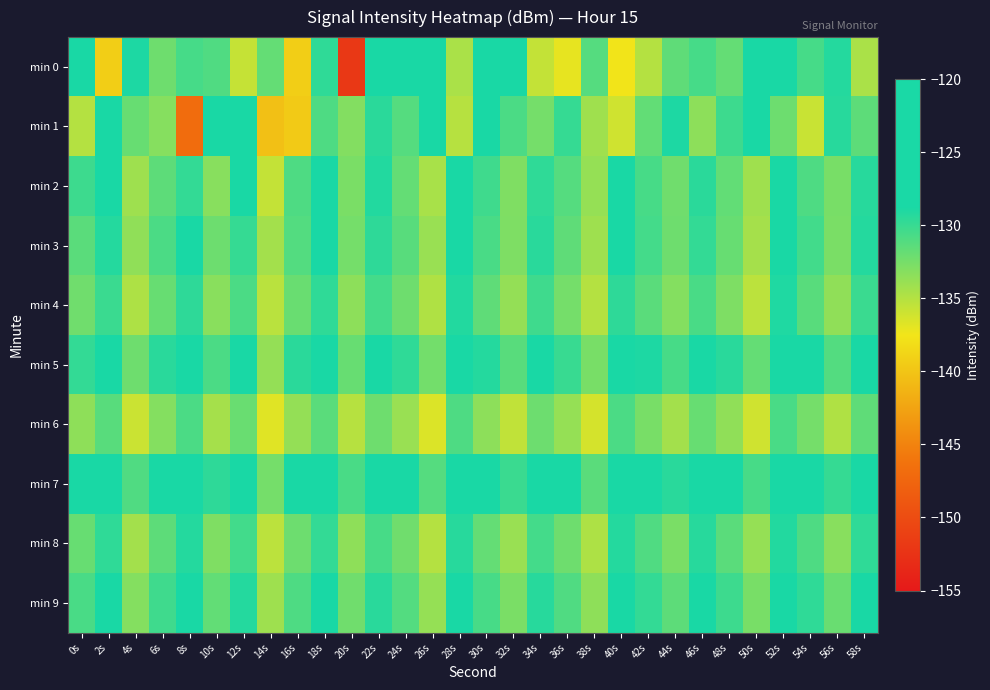

Reading right to left, what are all the values shown in this chart?

min 0: 58s=-134.6	56s=-129.2	54s=-130.5	52s=-124.5	50s=-128.1	48s=-131.8	46s=-130.6	44s=-131.6	42s=-135.0	40s=-137.6	38s=-131.2	36s=-137.0	34s=-135.6	32s=-127.4	30s=-124.5	28s=-134.6	26s=-127.1	24s=-127.6	22s=-128.4	20s=-151.9	18s=-129.7	16s=-139.2	14s=-131.8	12s=-135.7	10s=-131.0	8s=-130.6	6s=-132.2	4s=-128.9	2s=-139.3	0s=-128.4
min 1: 58s=-131.5	56s=-129.3	54s=-135.8	52s=-132.1	50s=-127.6	48s=-130.2	46s=-133.4	44s=-128.9	42s=-131.7	40s=-136.1	38s=-134.2	36s=-129.9	34s=-132.5	32s=-130.8	30s=-127.3	28s=-135.1	26s=-128.7	24s=-131.2	22s=-129.5	20s=-133.0	18s=-130.9	16s=-139.6	14s=-140.4	12s=-125.3	10s=-128.4	8s=-146.8	6s=-133.1	4s=-131.9	2s=-127.9	0s=-135.0
min 2: 58s=-129.3	56s=-132.6	54s=-130.9	52s=-128.8	50s=-134.2	48s=-131.7	46s=-129.5	44s=-132.3	42s=-130.6	40s=-128.4	38s=-133.8	36s=-131.2	34s=-129.7	32s=-132.9	30s=-130.3	28s=-128.6	26s=-134.5	24s=-131.8	22s=-129.1	20s=-132.7	18s=-128.3	16s=-130.9	14s=-135.6	12s=-127.4	10s=-133.2	8s=-129.8	6s=-131.5	4s=-134.1	2s=-128.7	0s=-130.2
min 3: 58s=-129.2	56s=-132.7	54s=-130.4	52s=-128.1	50s=-134.4	48s=-131.9	46s=-129.8	44s=-132.2	42s=-130.5	40s=-128.7	38s=-134.1	36s=-131.6	34s=-129.4	32s=-132.8	30s=-130.7	28s=-128.2	26s=-133.9	24s=-131.3	22s=-129.6	20s=-132.5	18s=-128.8	16s=-131.1	14s=-134.3	12s=-129.9	10s=-132.1	8s=-128.5	6s=-130.8	4s=-133.6	2s=-129.2	0s=-131.4
min 4: 58s=-130.1	56s=-133.6	54s=-131.3	52s=-129.0	50s=-135.3	48s=-132.8	46s=-130.7	44s=-133.1	42s=-131.4	40s=-129.6	38s=-135.0	36s=-132.5	34s=-130.3	32s=-133.7	30s=-131.6	28s=-129.1	26s=-134.8	24s=-132.2	22s=-130.5	20s=-133.4	18s=-129.7	16s=-132.0	14s=-135.2	12s=-130.8	10s=-133.3	8s=-129.6	6s=-131.9	4s=-134.7	2s=-130.1	0s=-132.3
min 5: 58s=-127.7	56s=-131.1	54s=-128.8	52s=-126.6	50s=-131.8	48s=-129.4	46s=-127.3	44s=-130.6	42s=-128.9	40s=-127.2	38s=-132.6	36s=-130.0	34s=-127.9	32s=-131.3	30s=-129.2	28s=-126.7	26s=-132.4	24s=-129.7	22s=-128.0	20s=-131.9	18s=-127.2	16s=-129.5	14s=-133.7	12s=-128.3	10s=-130.8	8s=-127.1	6s=-129.4	4s=-132.2	2s=-127.6	0s=-129.8
min 6: 58s=-131.6	56s=-134.8	54s=-132.5	52s=-130.7	50s=-136.1	48s=-133.6	46s=-131.9	44s=-134.3	42s=-132.6	40s=-130.8	38s=-136.3	36s=-133.8	34s=-132.1	32s=-135.5	30s=-133.4	28s=-130.9	26s=-136.6	24s=-133.9	22s=-132.2	20s=-135.1	18s=-131.4	16s=-133.7	14s=-136.8	12s=-132.0	10s=-134.4	8s=-130.8	6s=-133.1	4s=-135.9	2s=-131.3	0s=-133.5
min 7: 58s=-126.5	56s=-129.9	54s=-127.6	52s=-125.4	50s=-130.6	48s=-128.2	46s=-126.1	44s=-129.4	42s=-127.7	40s=-126.0	38s=-131.4	36s=-128.8	34s=-126.7	32s=-130.1	30s=-128.0	28s=-125.5	26s=-131.2	24s=-128.5	22s=-126.8	20s=-130.7	18s=-126.0	16s=-128.3	14s=-132.5	12s=-127.1	10s=-129.6	8s=-125.9	6s=-128.2	4s=-131.0	2s=-126.4	0s=-128.6
min 8: 58s=-129.7	56s=-133.2	54s=-130.9	52s=-129.1	50s=-133.8	48s=-131.4	46s=-129.3	44s=-132.7	42s=-131.0	40s=-129.2	38s=-134.7	36s=-132.2	34s=-130.5	32s=-133.9	30s=-131.8	28s=-129.3	26s=-135.0	24s=-132.3	22s=-130.6	20s=-133.5	18s=-129.8	16s=-132.1	14s=-135.3	12s=-130.4	10s=-132.9	8s=-129.2	6s=-131.5	4s=-134.3	2s=-129.7	0s=-131.9
min 9: 58s=-128.5	56s=-132.0	54s=-129.7	52s=-127.9	50s=-132.6	48s=-130.2	46s=-128.1	44s=-131.5	42s=-129.8	40s=-128.0	38s=-133.5	36s=-131.0	34s=-129.3	32s=-132.7	30s=-130.6	28s=-128.1	26s=-133.8	24s=-131.1	22s=-129.4	20s=-132.3	18s=-128.6	16s=-130.9	14s=-134.1	12s=-129.2	10s=-131.7	8s=-128.0	6s=-130.3	4s=-133.1	2s=-128.5	0s=-130.7